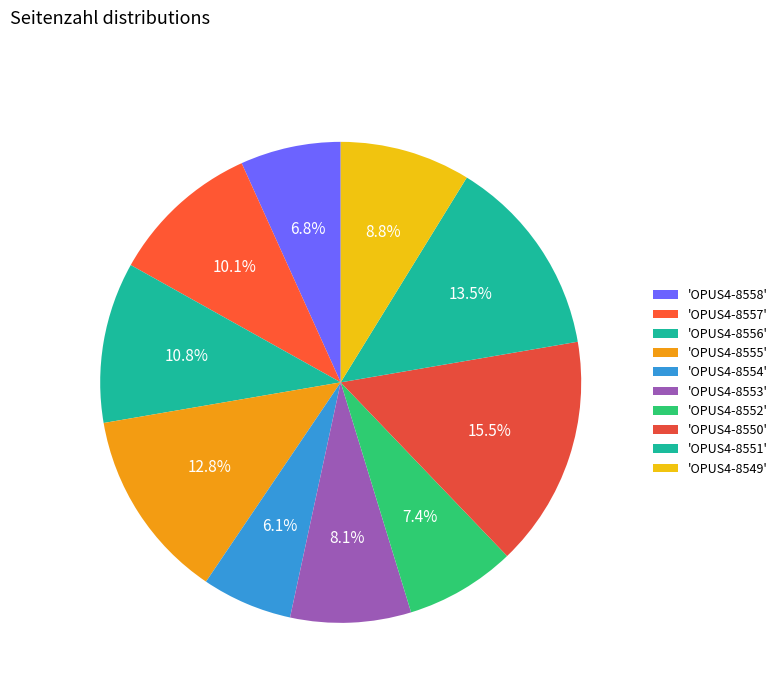

How many slices are in this pie chart?

10